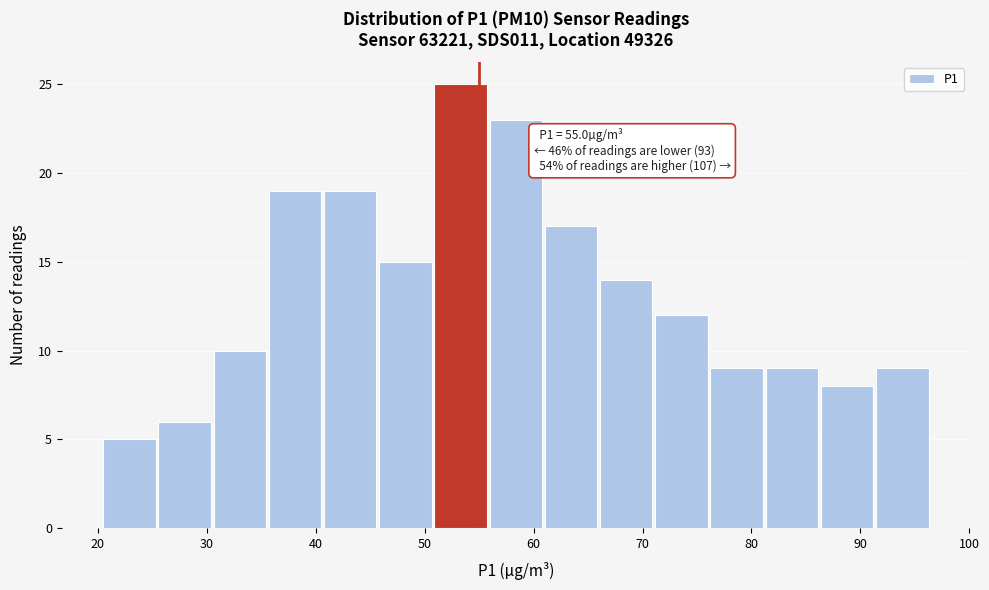

Over which range of the x-axis is the bar tallest?

51 to 56